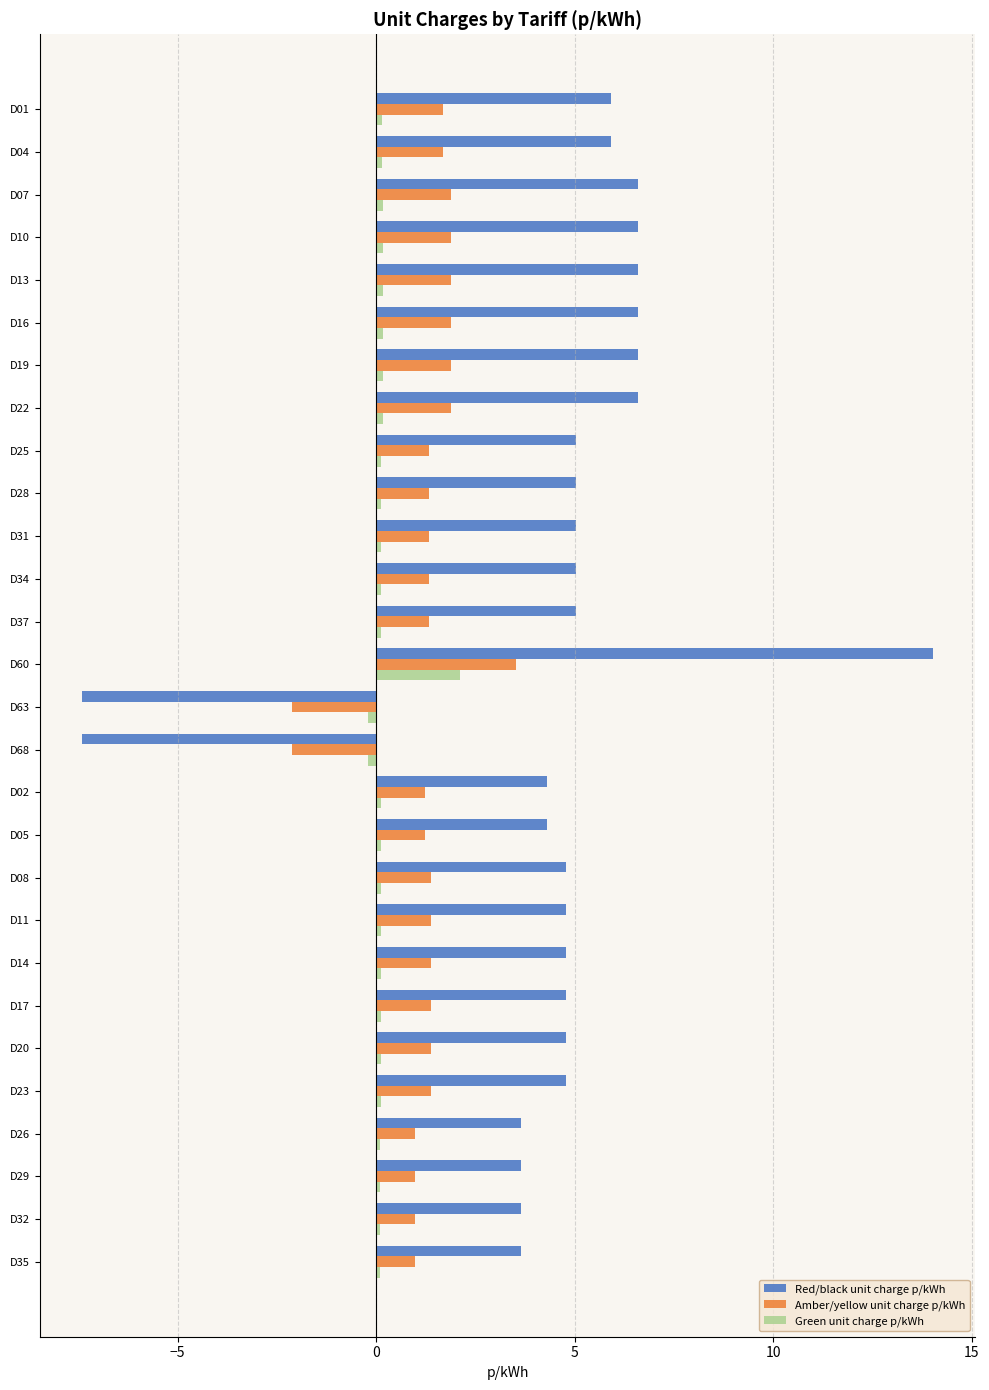

What are all the series names shown in the legend?

Red/black unit charge p/kWh, Amber/yellow unit charge p/kWh, Green unit charge p/kWh